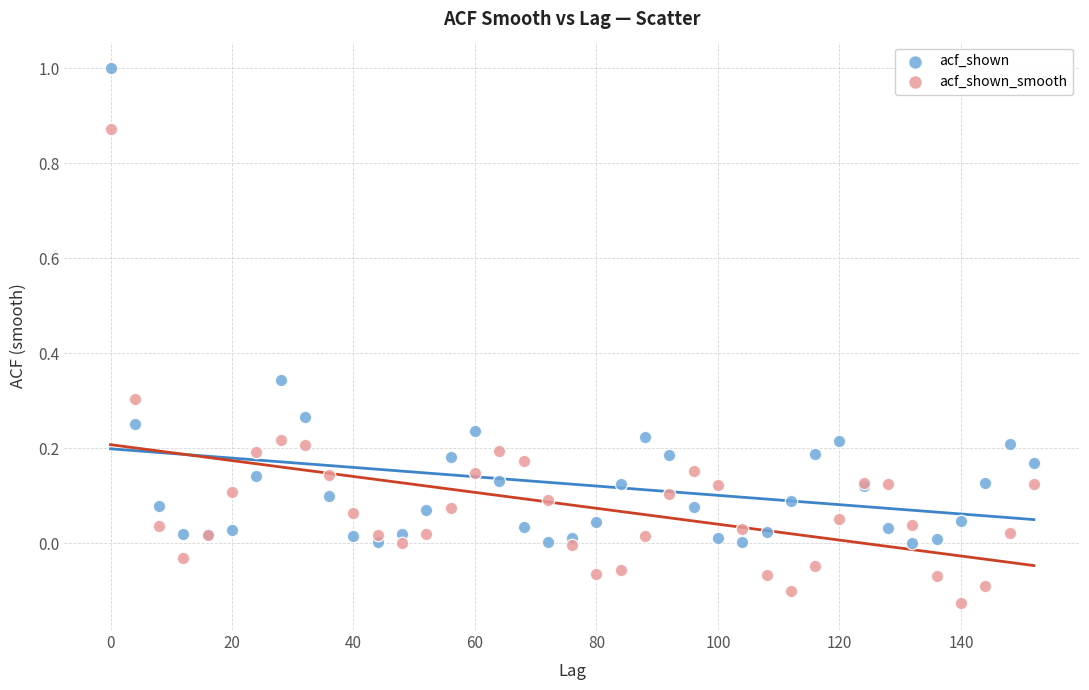

Which series contains the lowest Y value?

acf_shown_smooth